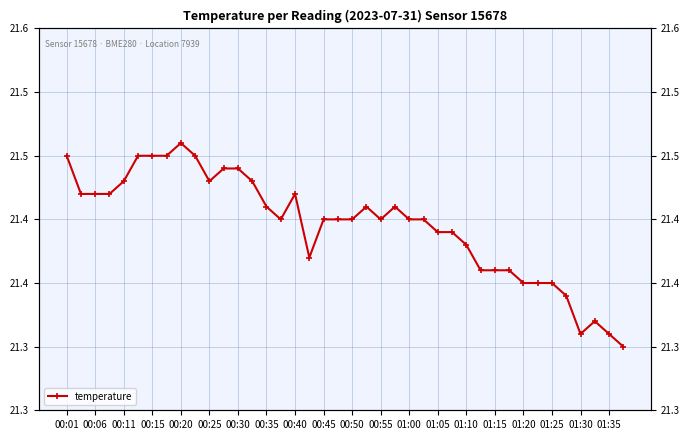

How many data points does each series have?

40